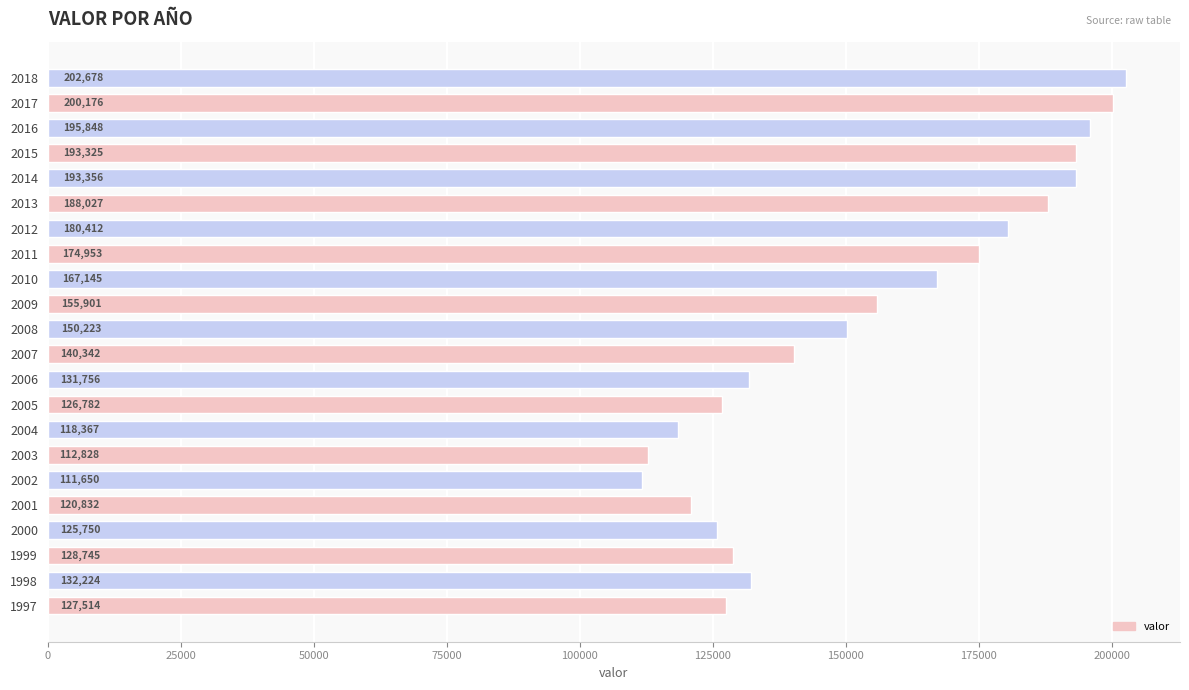

What is the difference between the second highest and minimum values?

88526